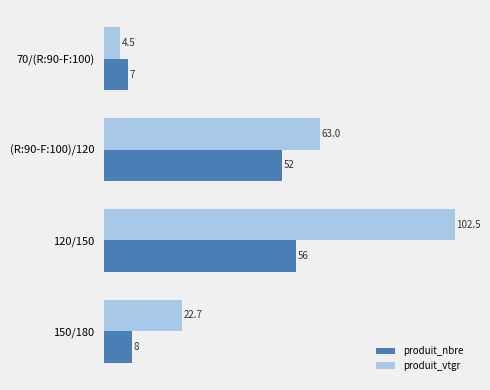

What is the smallest value displayed?

4.5